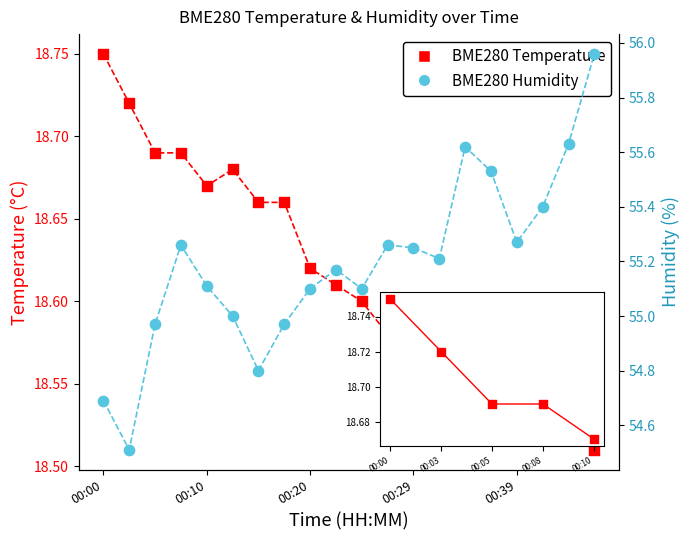

Which series reaches the maximum Y coordinate?

BME280_humidity